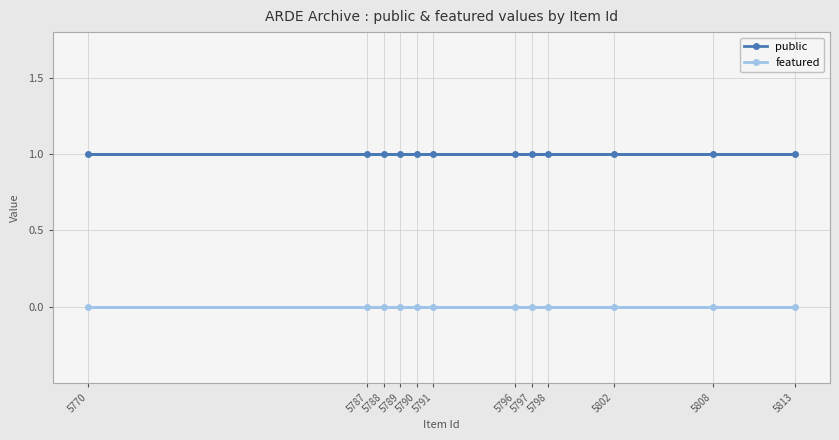

Is this an area chart (filled region under the line)?

No